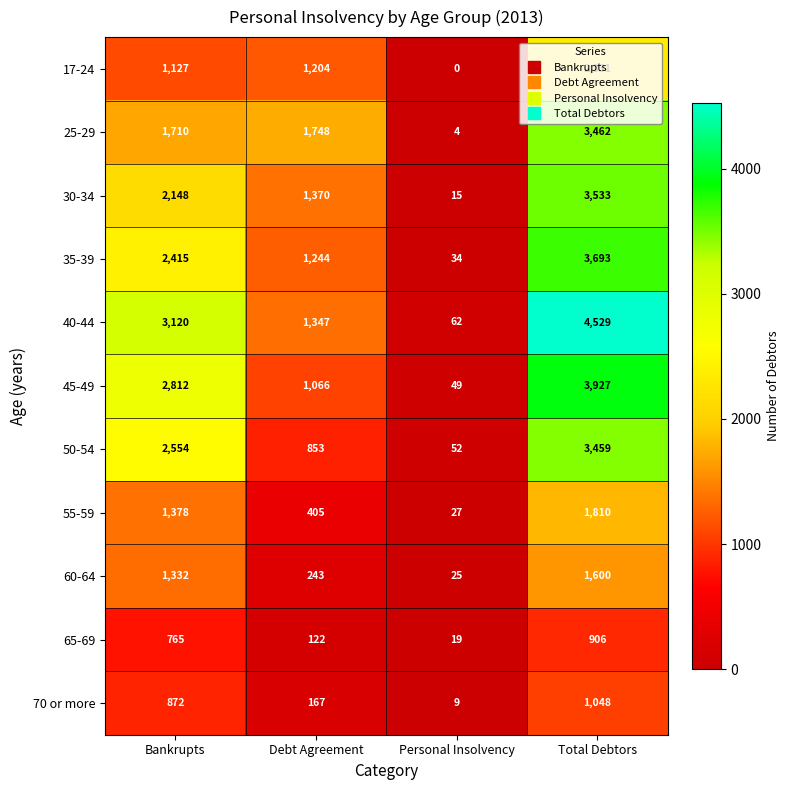

Which label corresponds to the smallest value in the chart?

Personal Insolvency